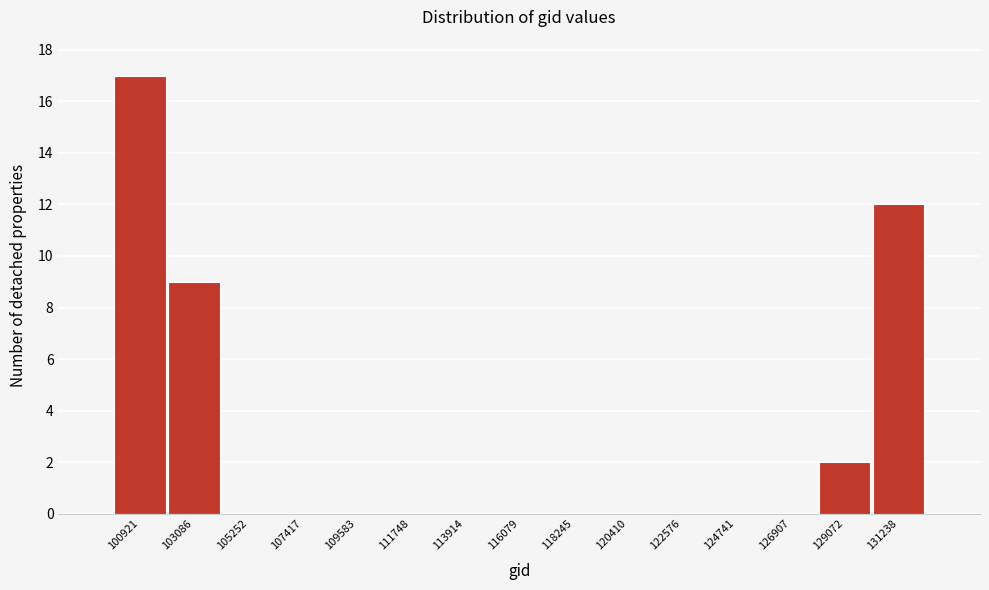

Reading left to right, extract all data points from this chart.

100921=17	103086=9	105252=0	107417=0	109583=0	111748=0	113914=0	116079=0	118245=0	120410=0	122576=0	124741=0	126907=0	129072=2	131238=12